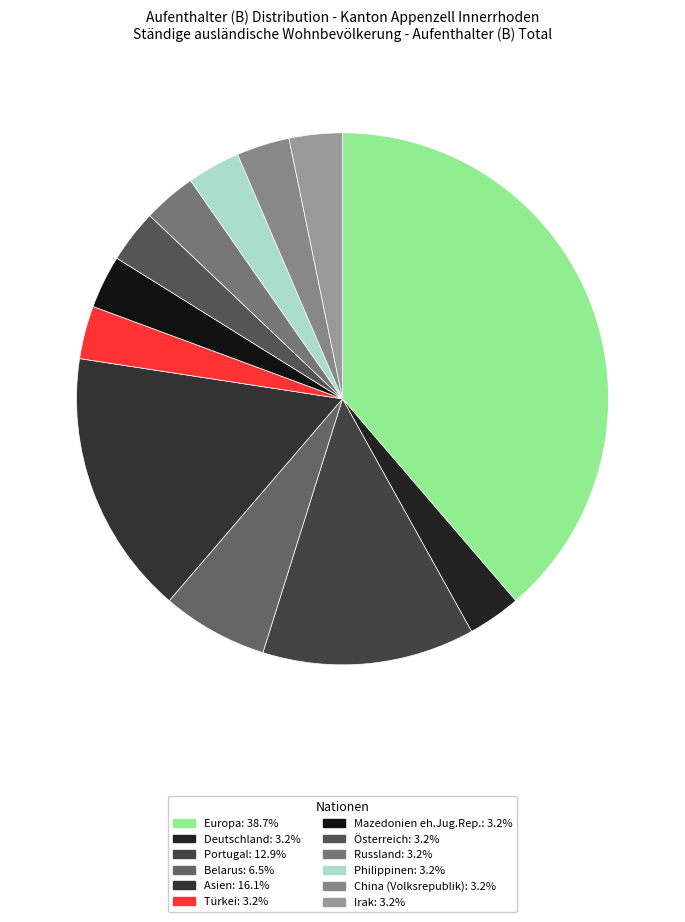

To the nearest percent, what percentage of the pie is Irak?

3%